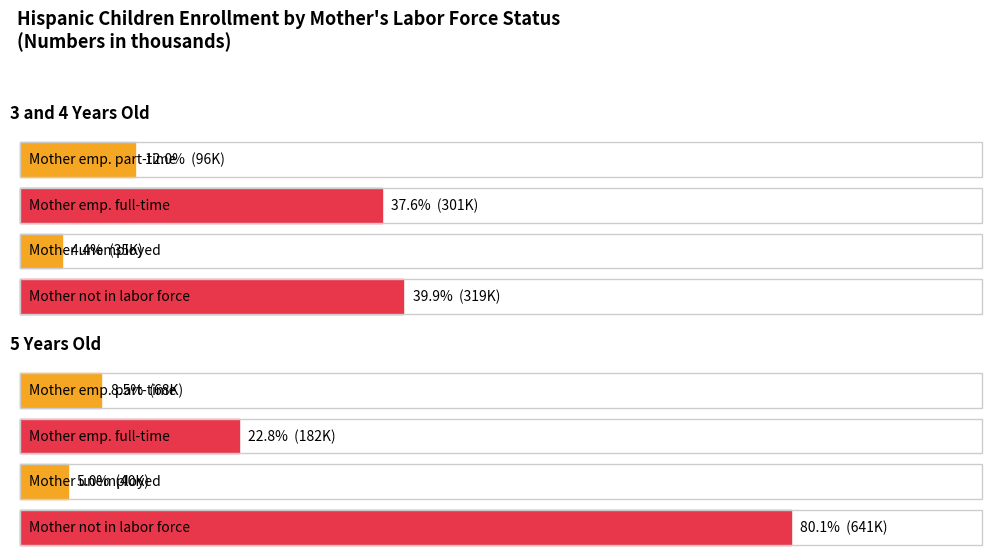

What is the sum of all Mother not in the labor force values?

960